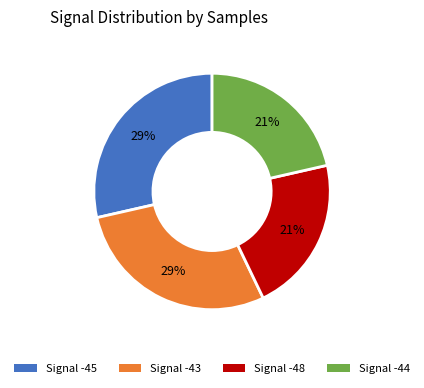

Approximately how many times larger is the value at Signal -43 compared to Signal -45?

1.0